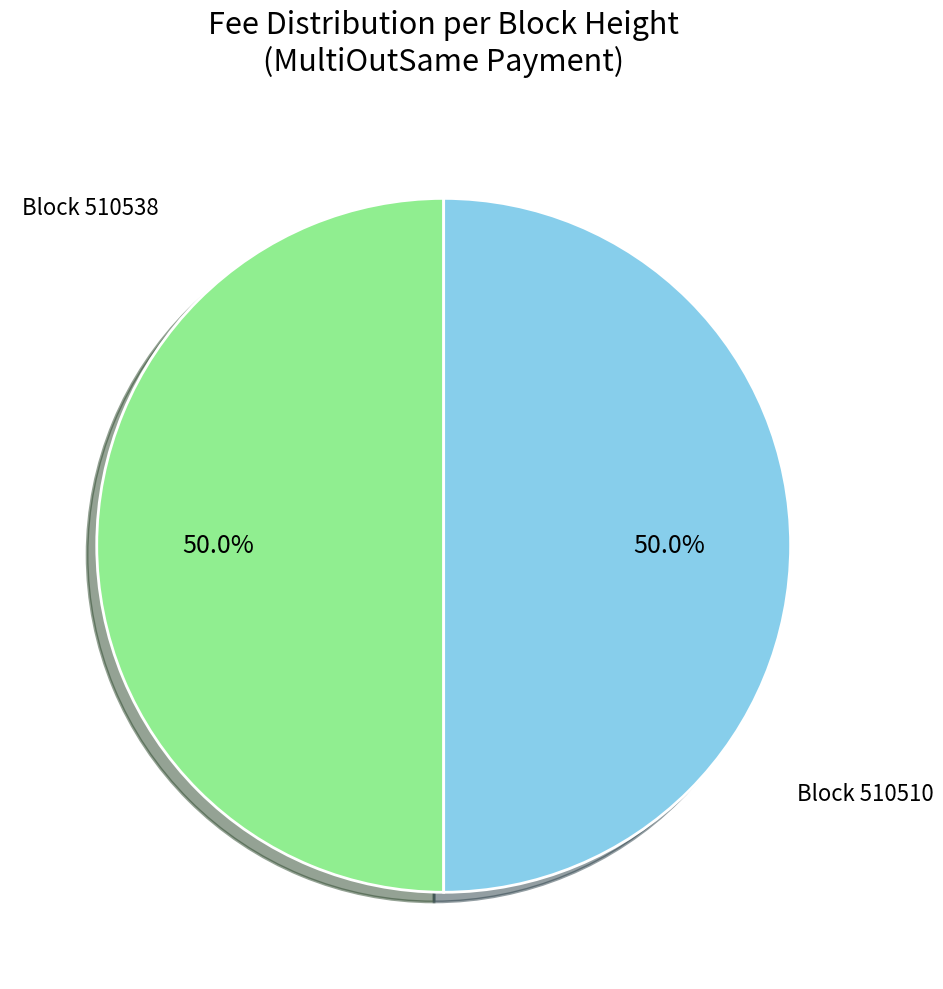

What is the ratio of the value at Block 510510 to the value at Block 510538?

1.0